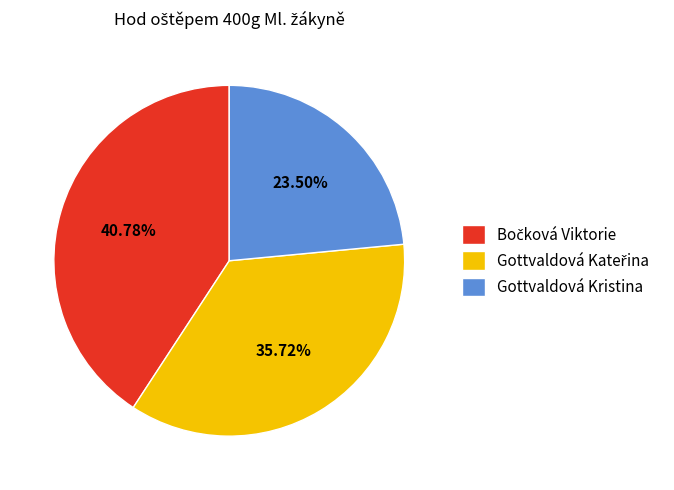

Which slice is the smallest?

Gottvaldová Kristina